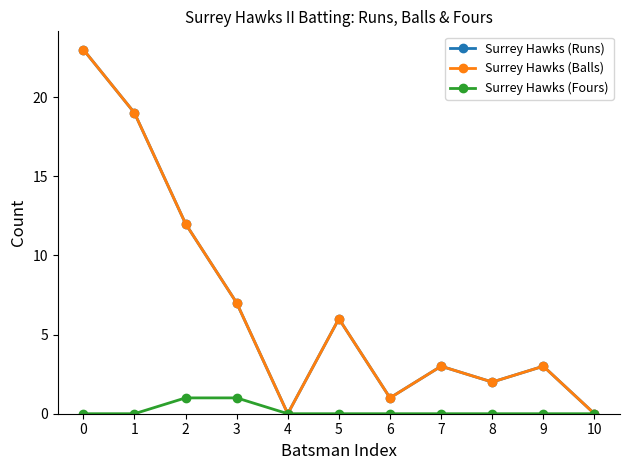

Does the chart have visible grid lines?

No